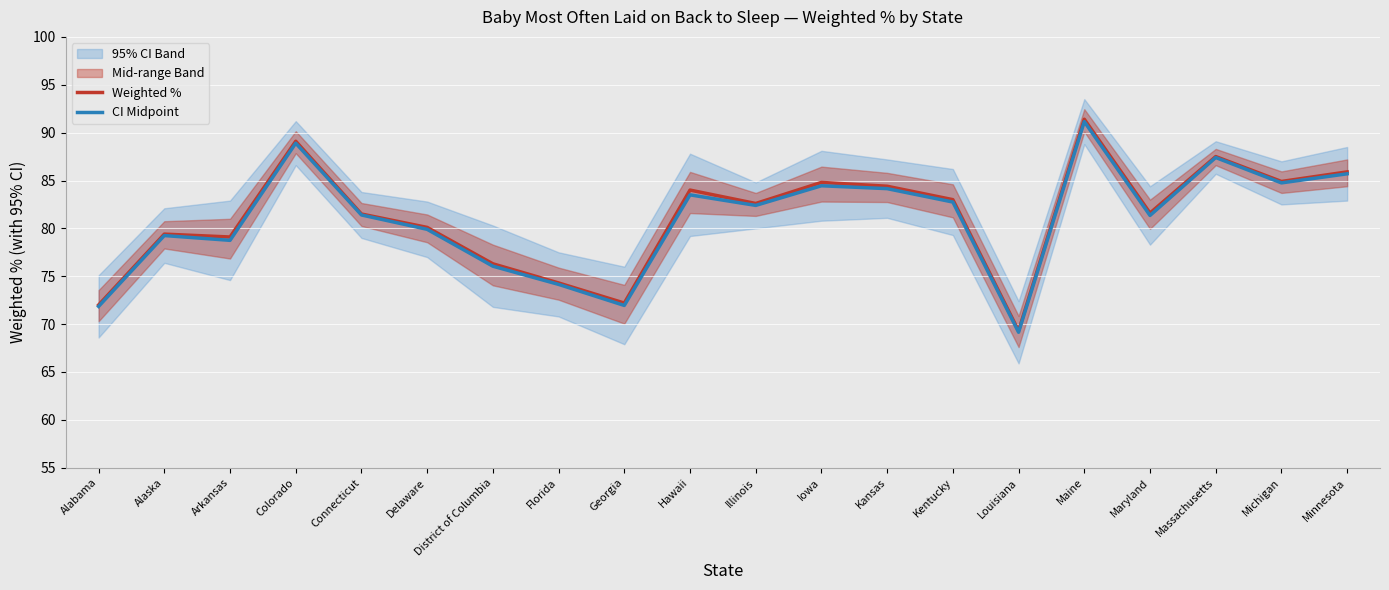

At which category does Weighted % reach its first local valley?

Arkansas